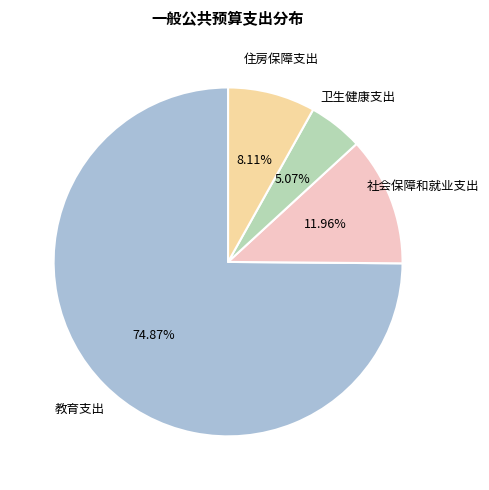

Is there a majority slice in this chart?

Yes